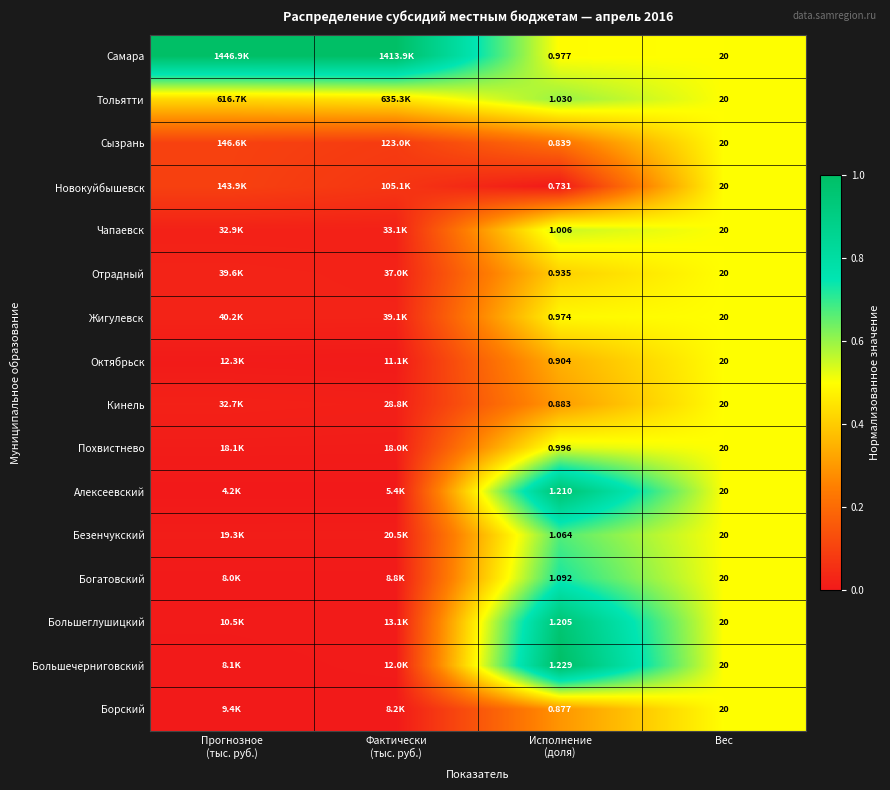

Rank the series by their maximum value, from highest to lowest.

Самара, Большечерниговский, Алексеевский, Большеглушицкий, Богатовский, Безенчукский, Тольятти, Чапаевск, Похвистнево, Сызрань, Новокуйбышевск, Отрадный, Жигулевск, Октябрьск, Кинель, Борский